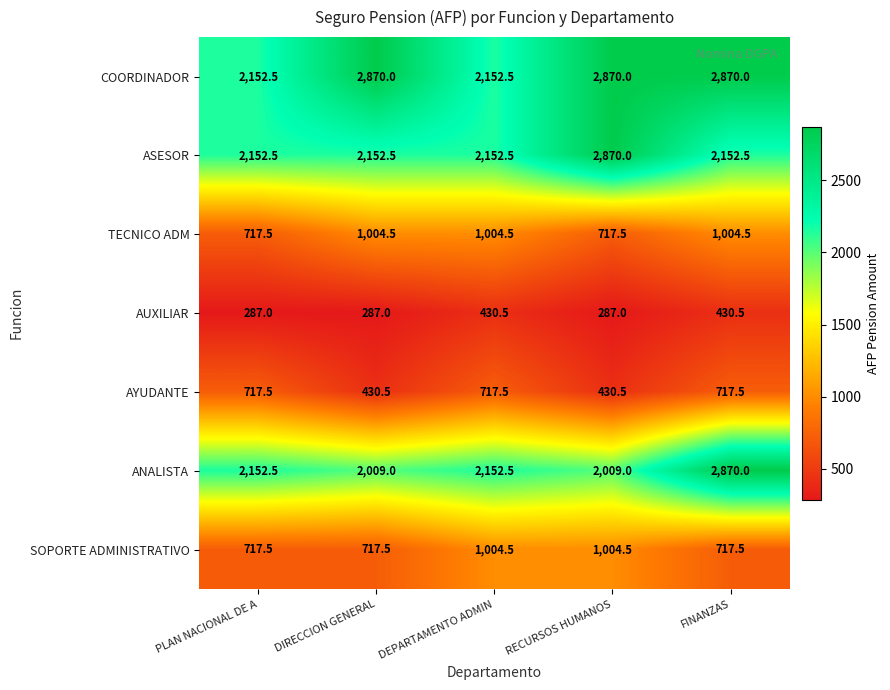

What is the greatest value displayed?

2870.0